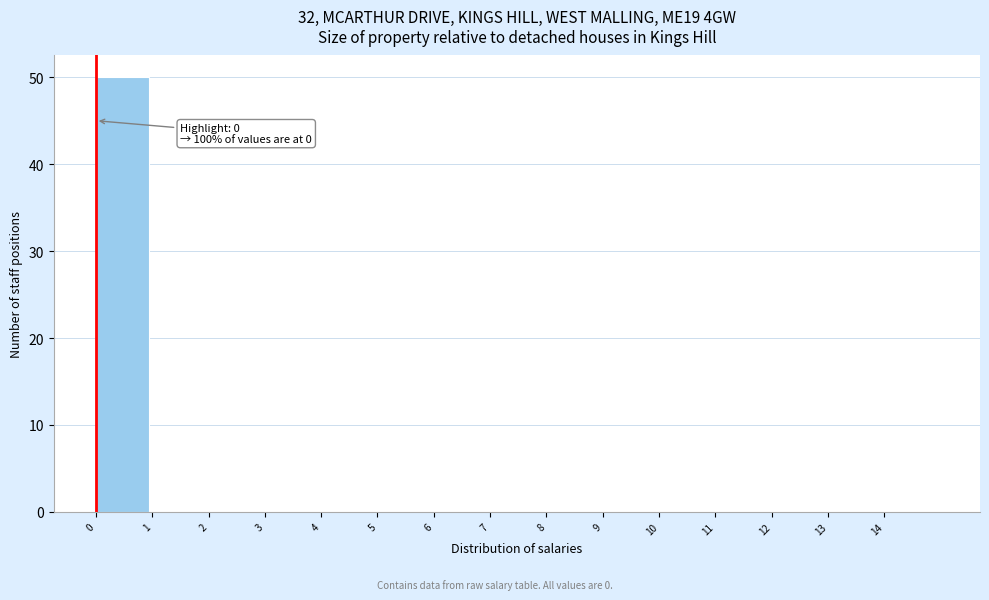

Over which range of the x-axis is the bar tallest?

0 to 1